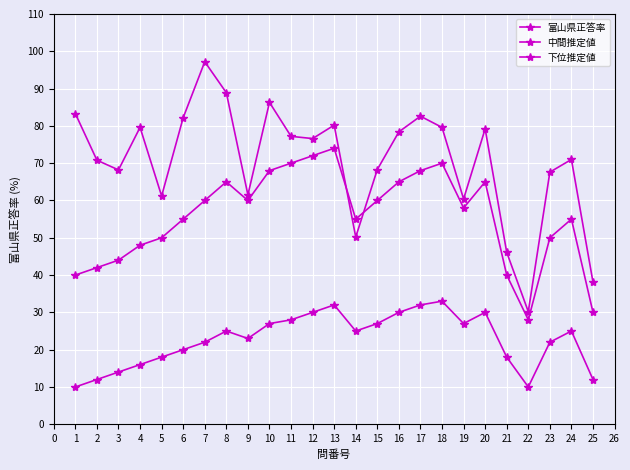

How many interior local peaks does the 中間推定値 series have?

5